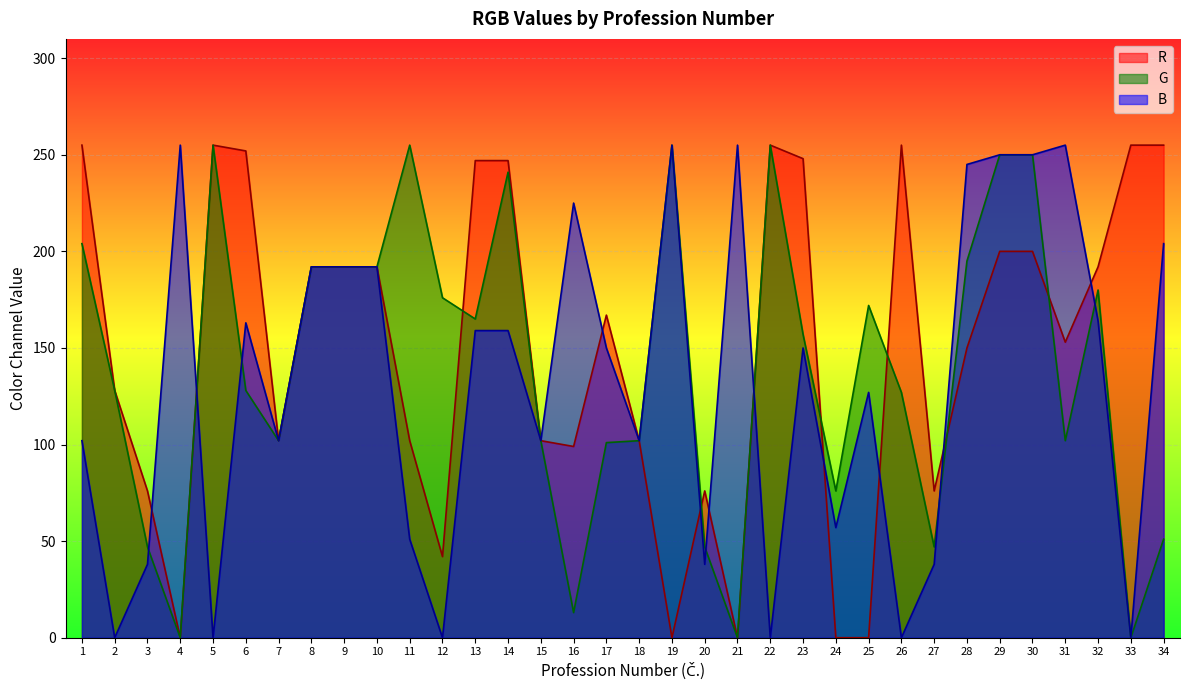

How many lines are shown in the chart?

3